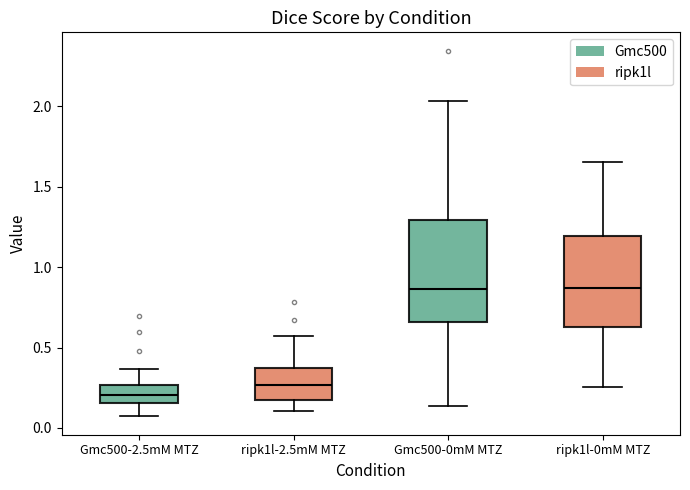

Reading left to right, transcribe this box plot: for each box, give where its median line is, the range the box spans, and where its two whiskers end, as read against the y-axis. The values are not printed on the chart, so give them approximately, as read against the axis.

Gmc500-2.5mM MTZ: median 0.20, box 0.15 to 0.25, whiskers 0.05 to 0.35
ripk1l-2.5mM MTZ: median 0.25, box 0.15 to 0.35, whiskers 0.10 to 0.55
Gmc500-0mM MTZ: median 0.85, box 0.65 to 1.30, whiskers 0.15 to 2.05
ripk1l-0mM MTZ: median 0.85, box 0.65 to 1.20, whiskers 0.25 to 1.65